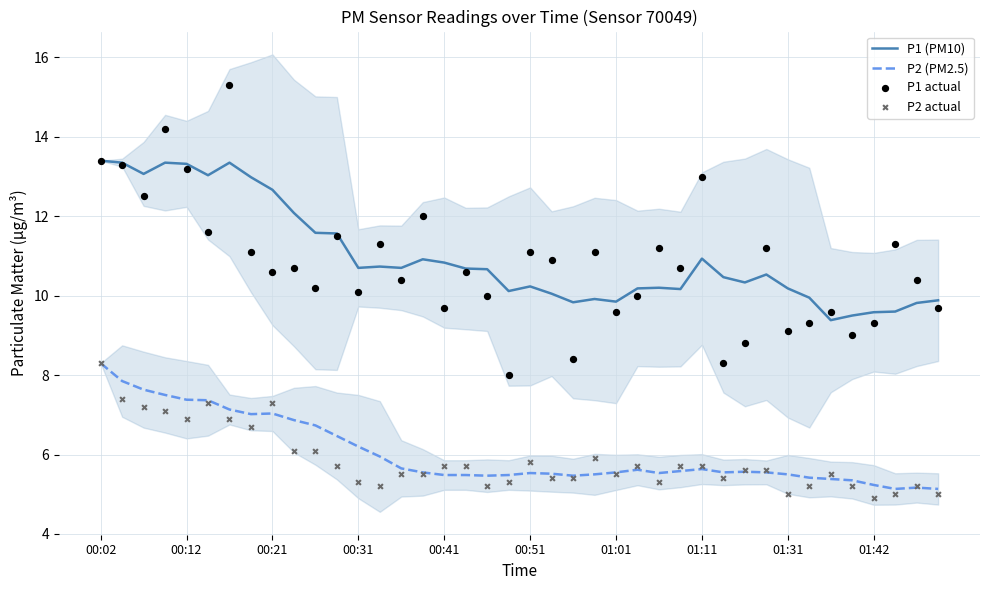

What are all the series names shown in the legend?

P1 (PM10), P2 (PM2.5), P1 actual, P2 actual